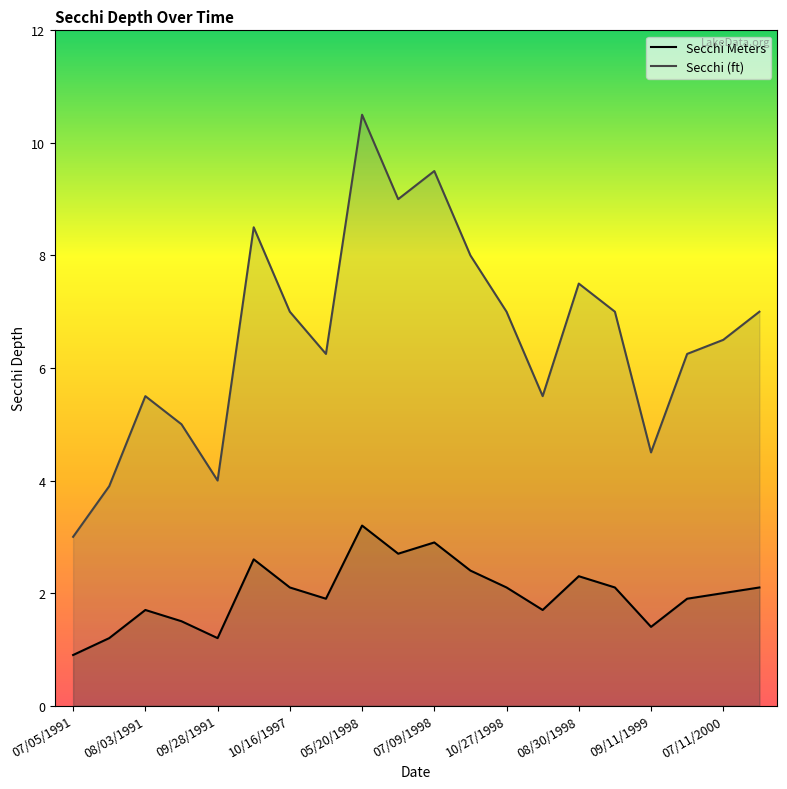

At 15, list the series in order from largest to smallest.

Secchi (ft), Secchi Meters